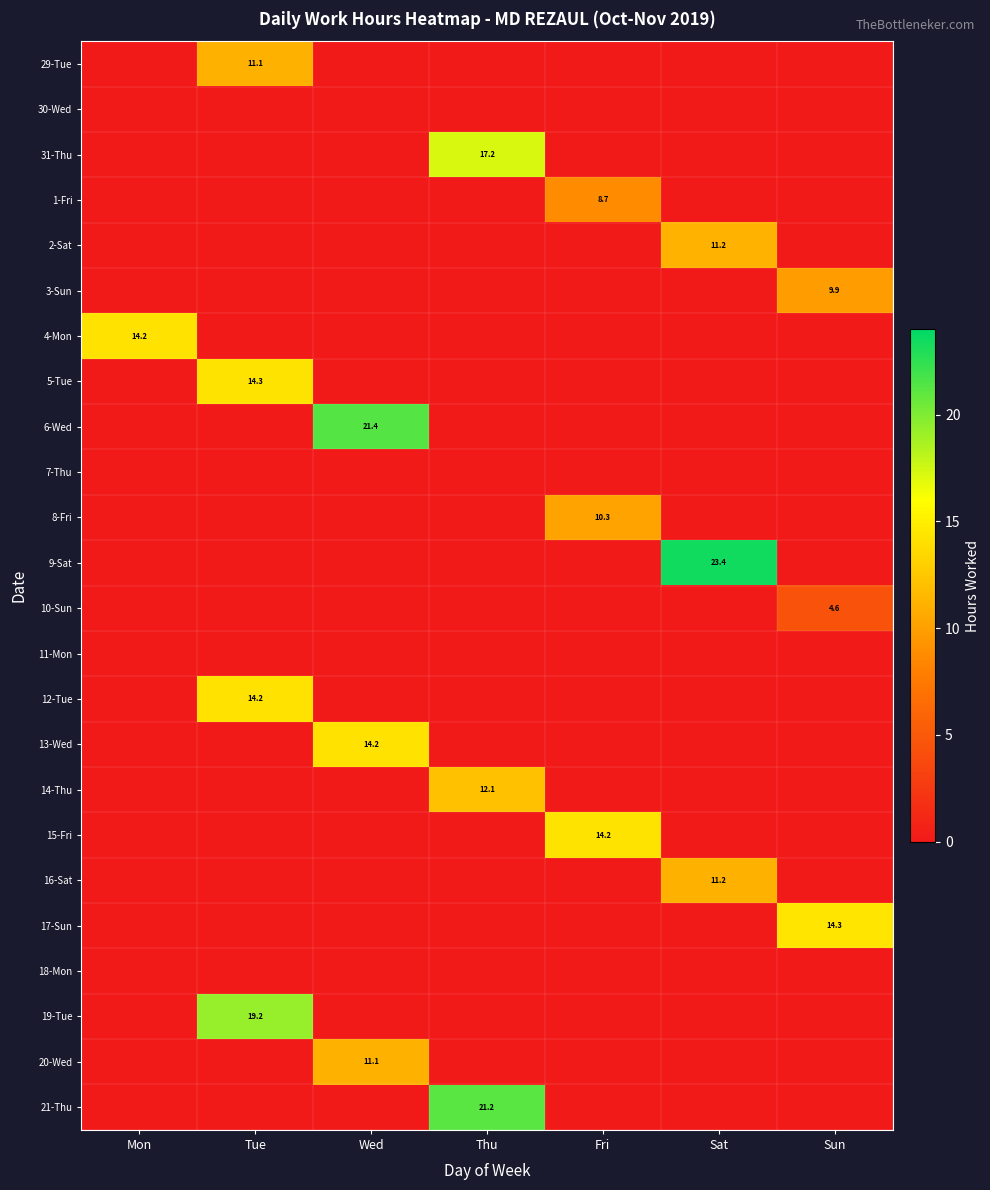

True or false: 6-Wed has a value of 21.4 at Wed.

True